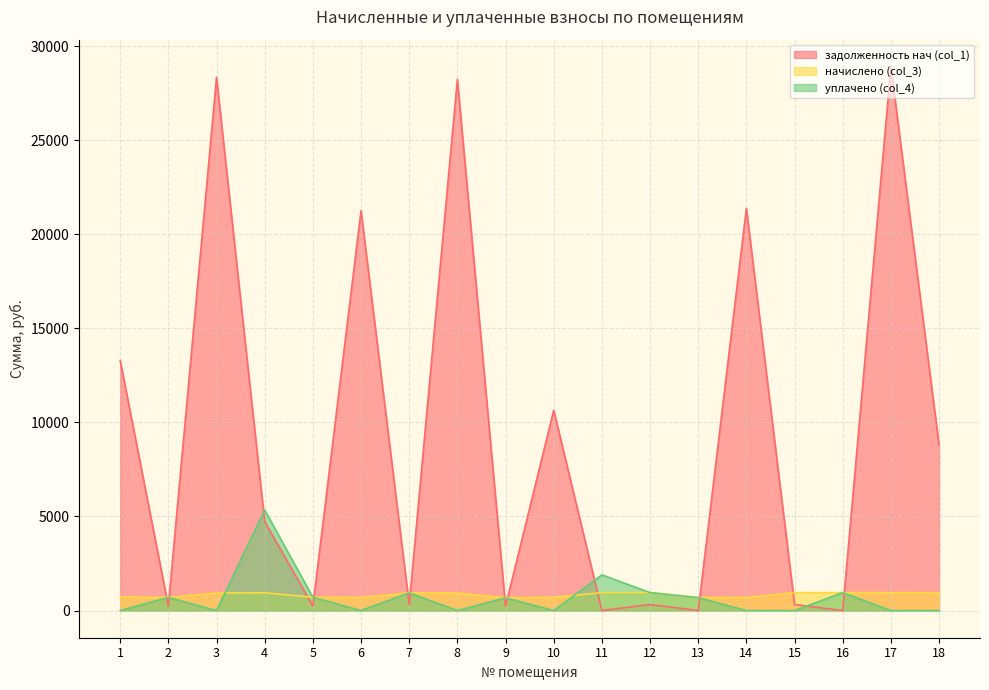

Count the number of data series in this chart.

3